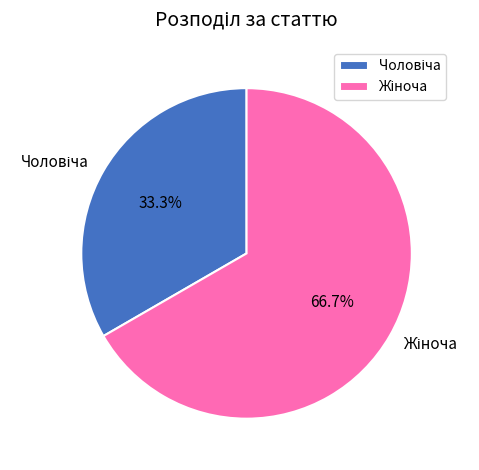

Is there a majority slice in this chart?

Yes